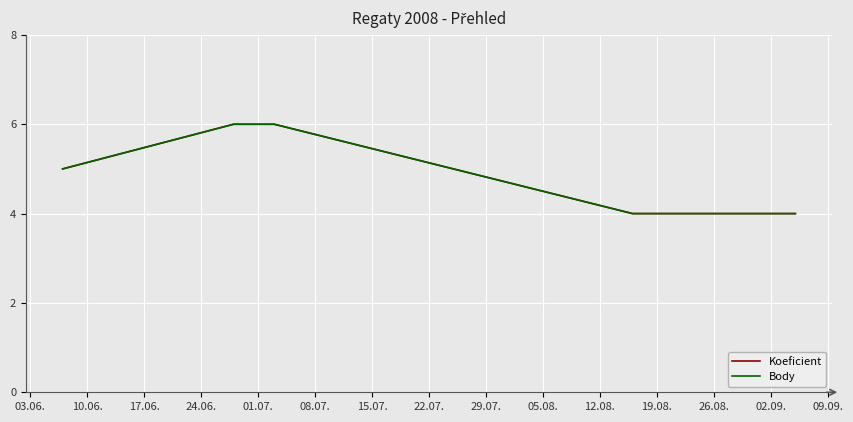

How many lines are shown in the chart?

2